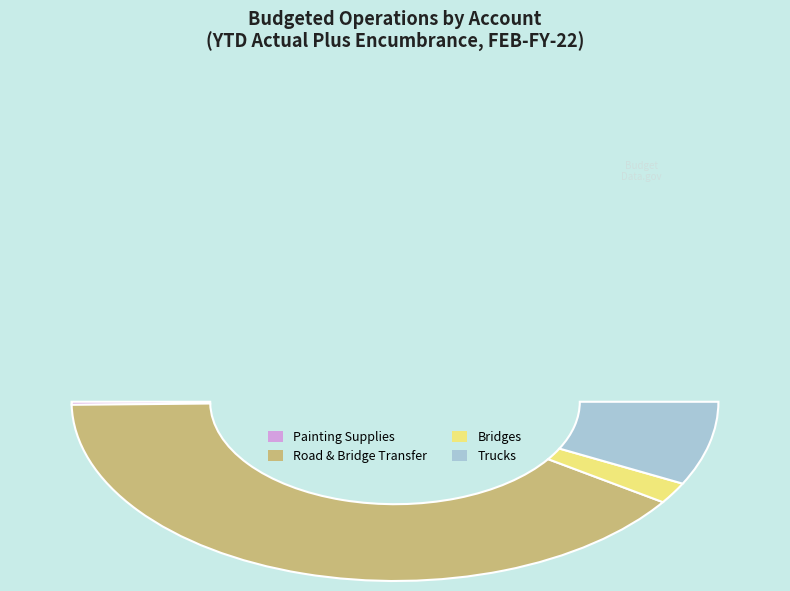

True or false: 07905 Road & Bridge Transfer Expenses accounts for 91% of the total.

False